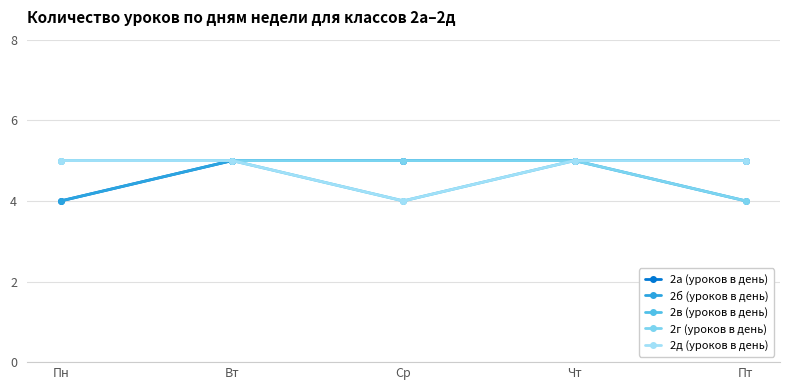

What is the sum of all 2в (уроков в день) values?

24